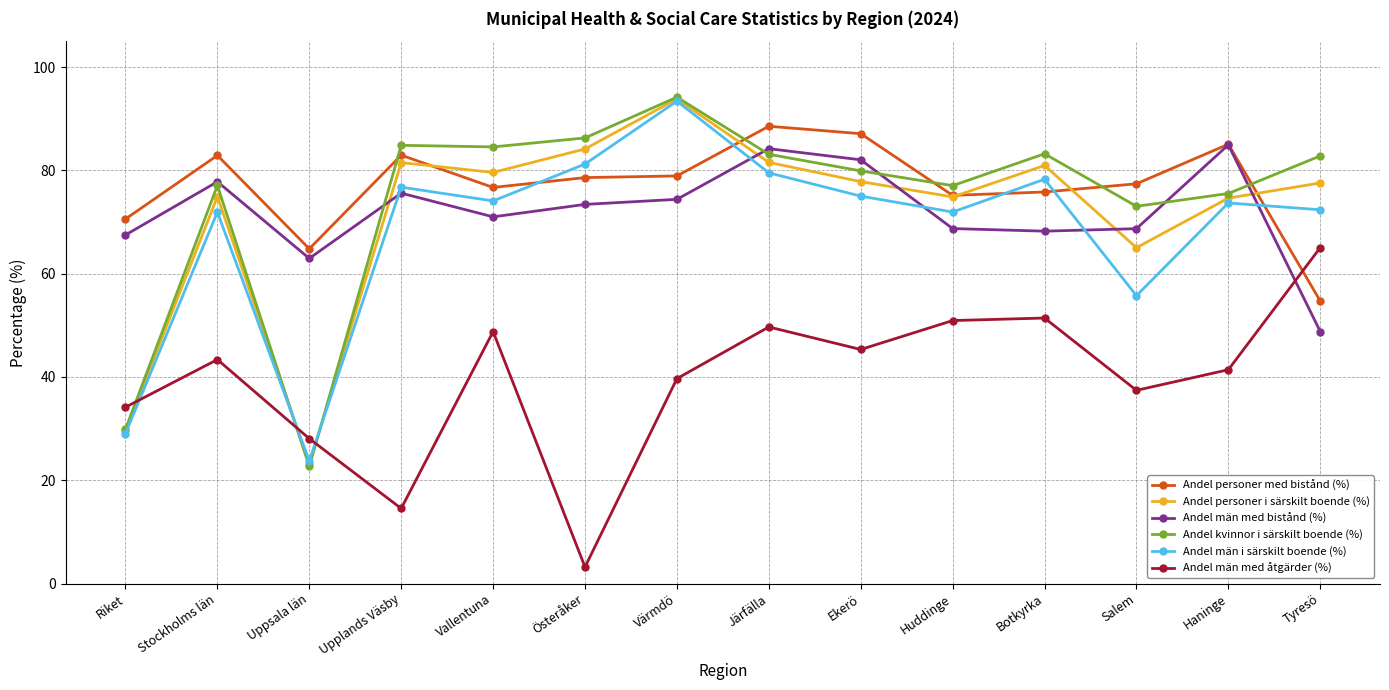

How many intersections are there between Andel personer med bistånd (%) and Andel män med åtgärder (%)?

1